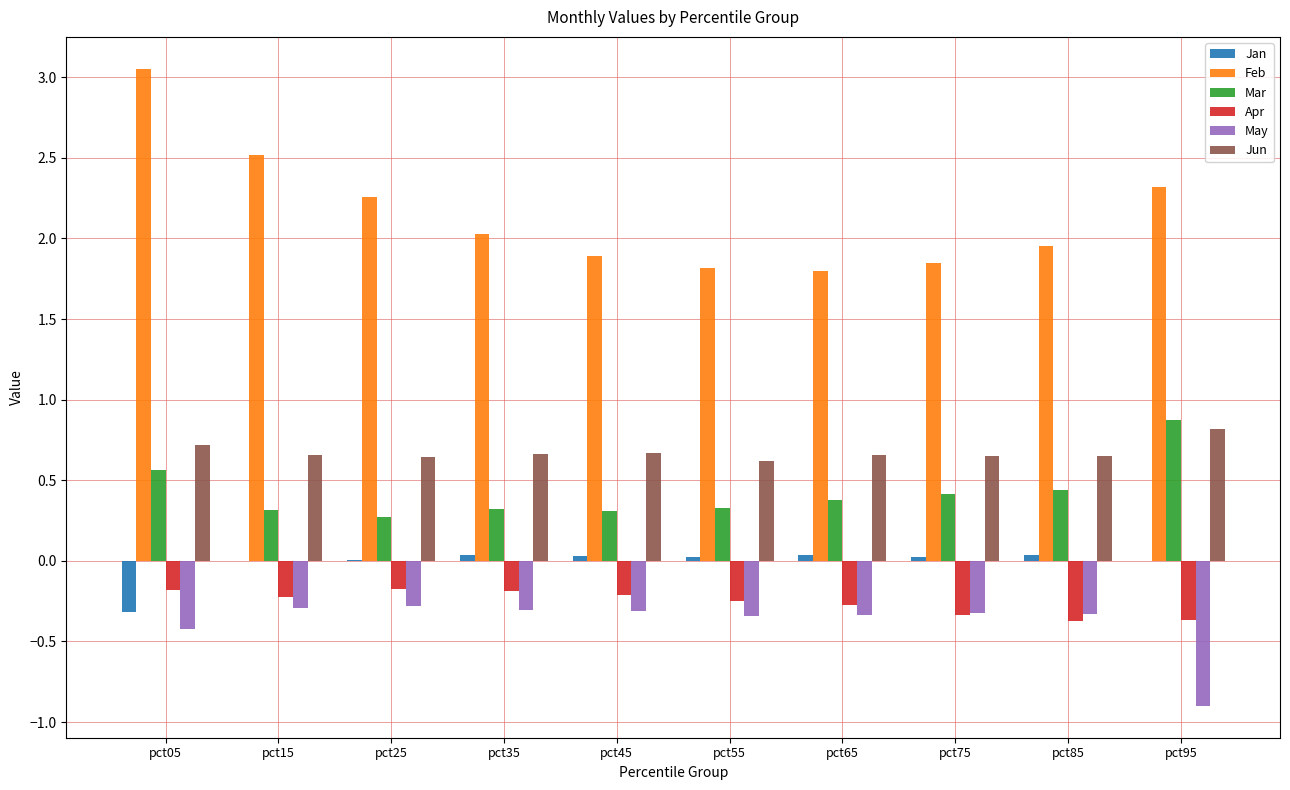

Which series has the largest total across all categories?

Feb